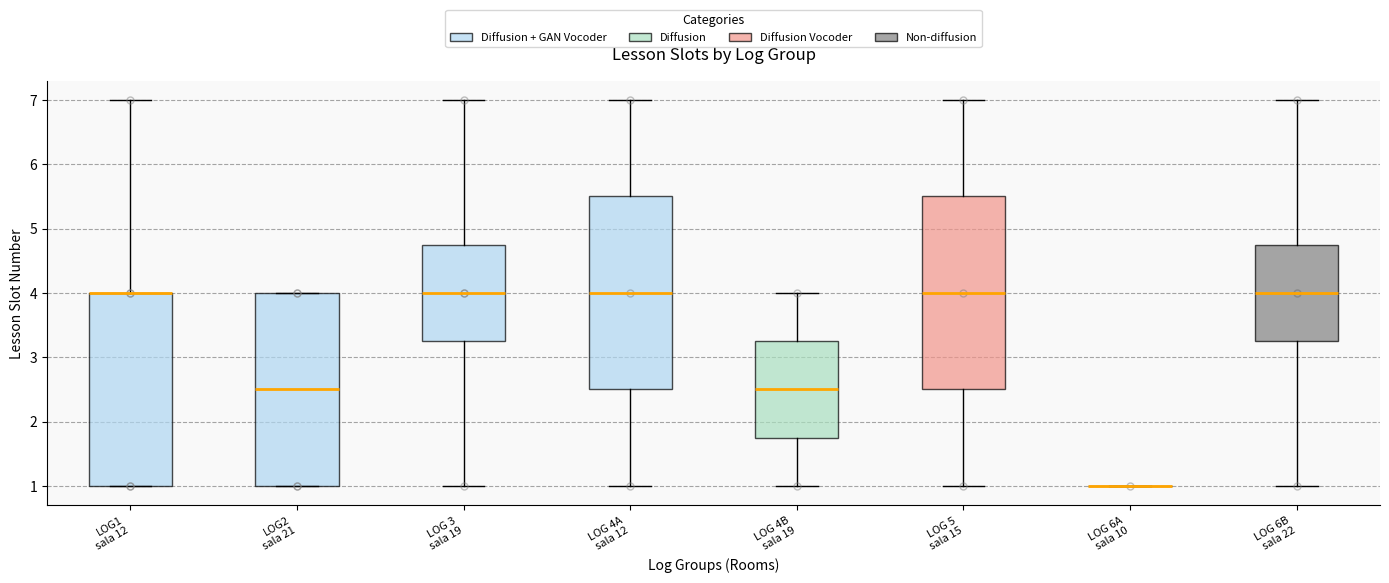

Where does the median line of the box for LOG 6B sala 22 sit on the y-axis? The values are not printed on the chart, so give them approximately, as read against the axis.

4.0